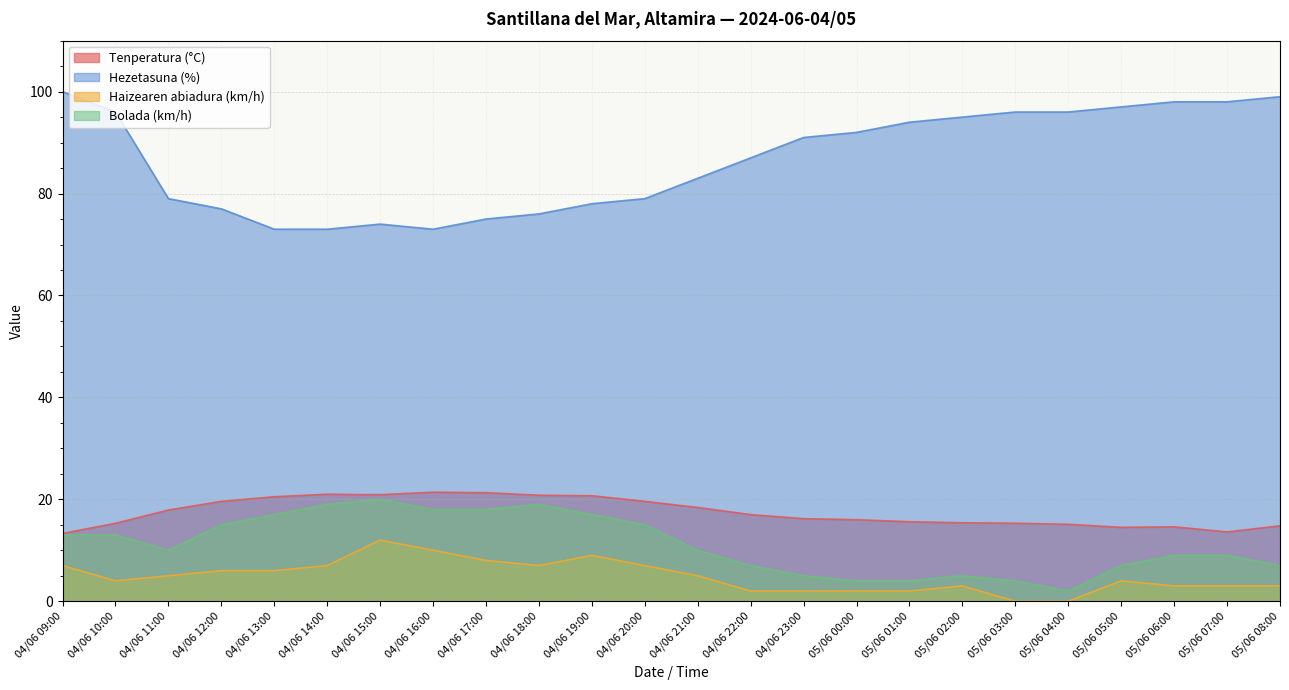

What is the spread (max minus min) of values at 05/06 04:00?

96.0